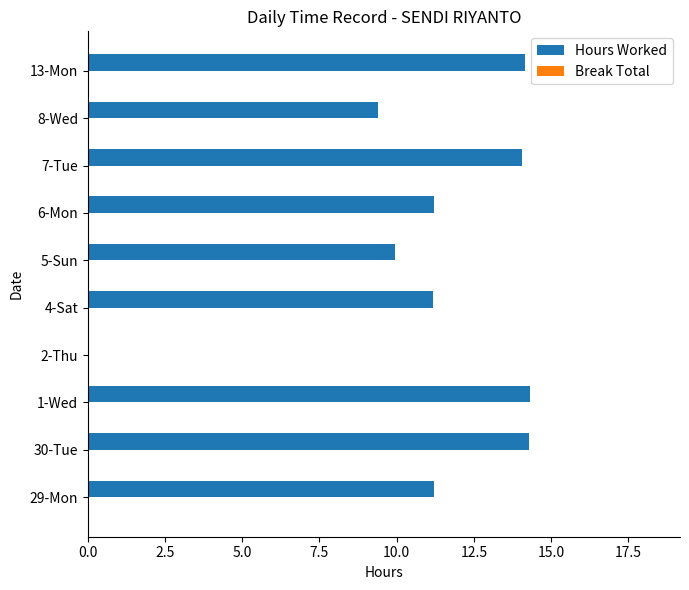

The value at 30-Tue is 5.5. True or false?

False